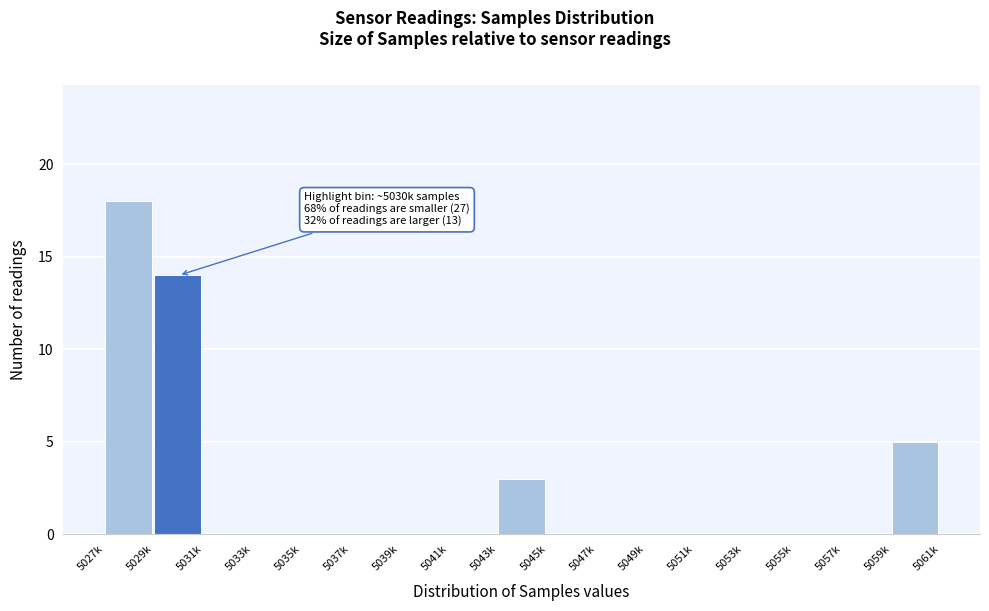

Reading right to left, list all the values displayed in this chart.

5059k=5	5057k=0	5055k=0	5053k=0	5051k=0	5049k=0	5047k=0	5045k=0	5043k=3	5041k=0	5039k=0	5037k=0	5035k=0	5033k=0	5031k=0	5029k=14	5027k=18